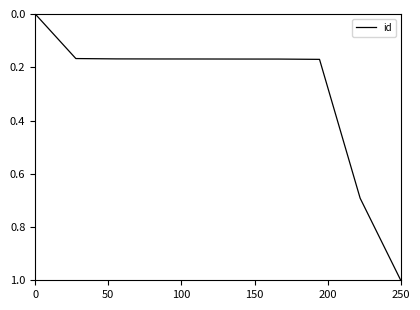

What is the greatest value displayed?

1.0